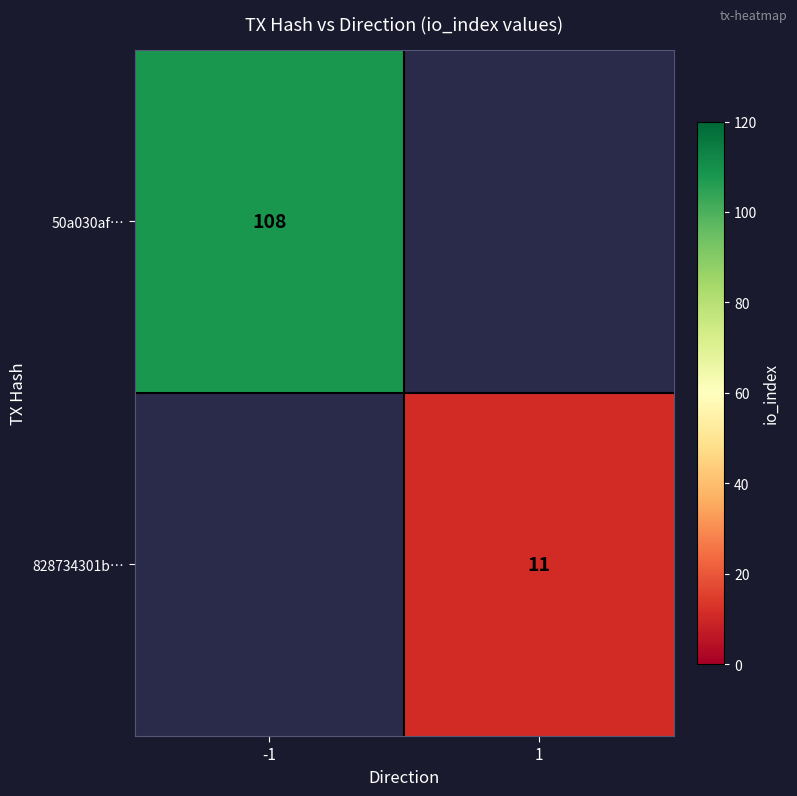

True or false: 828734301b… has a value of 11 at 1.

True